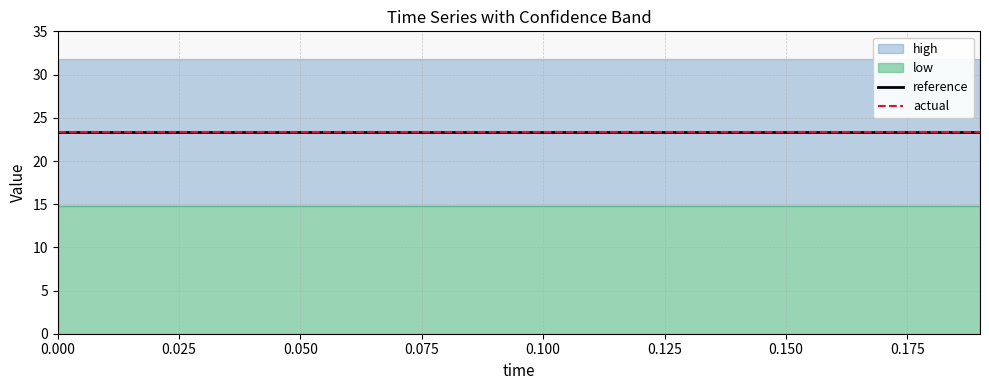

True or false: low and high cross at least once.

False